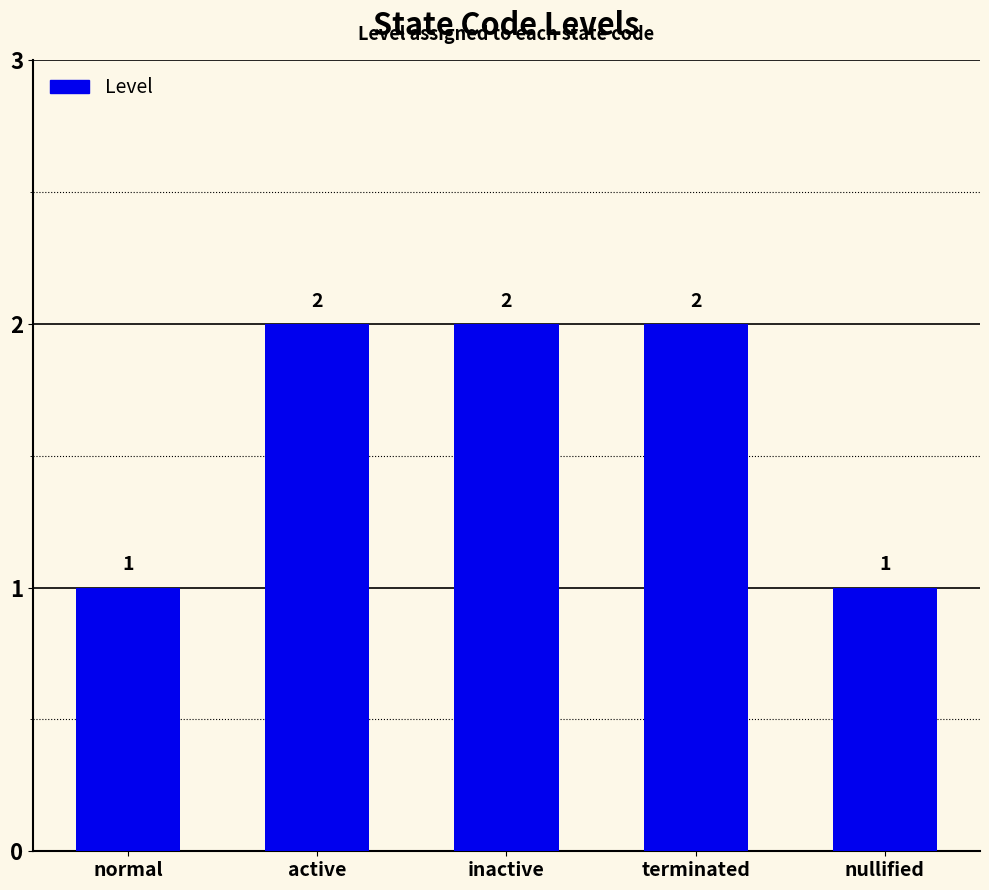

The chart shows a value of 1 at terminated. True or false?

False